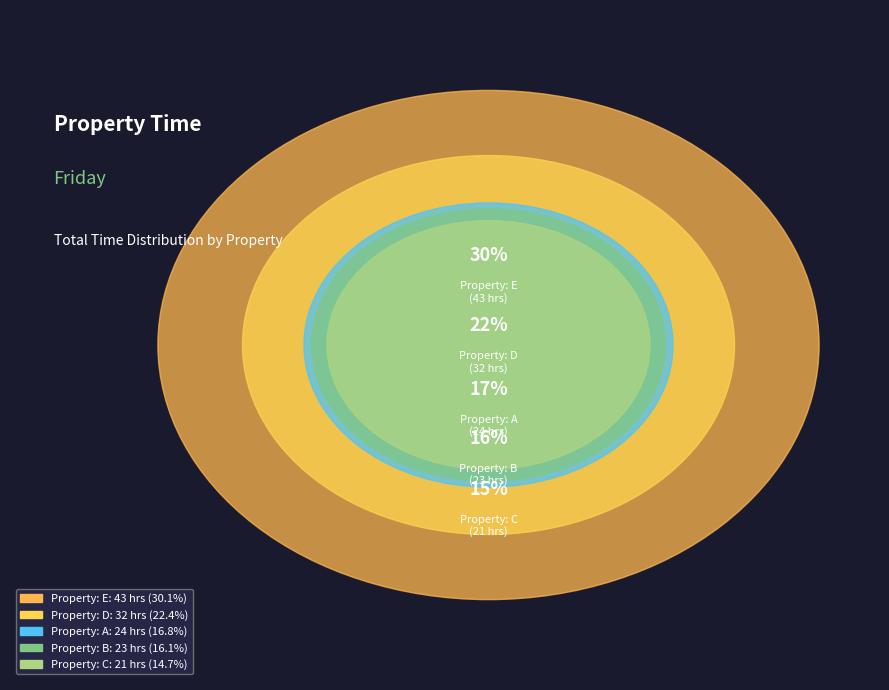

To the nearest percent, what percentage of the pie is Property: A?

17%